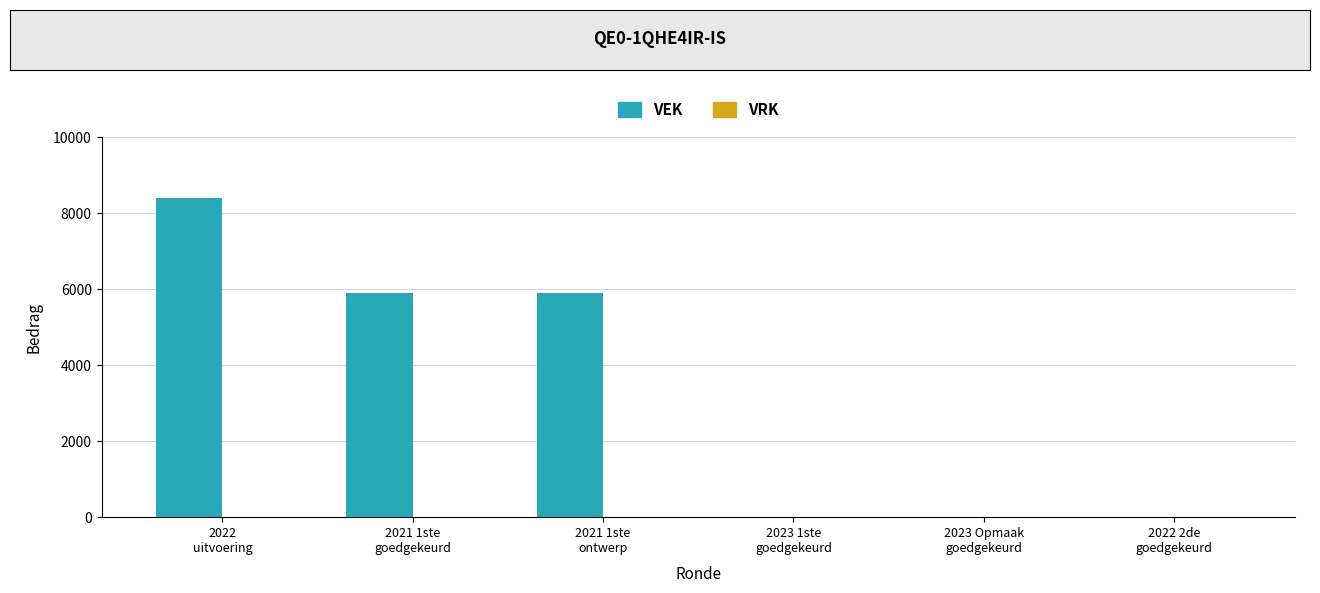

What is the maximum value shown in the chart?

8400